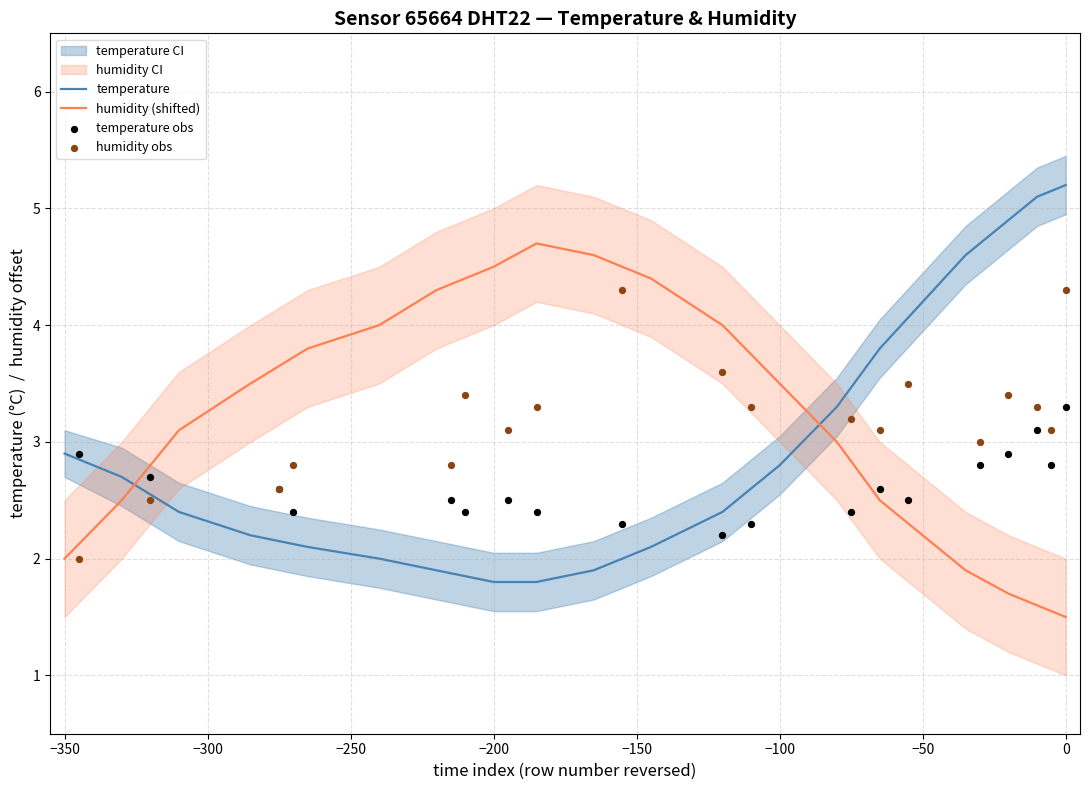

The humidity (shifted) series shows 4.5 at −200. True or false?

True